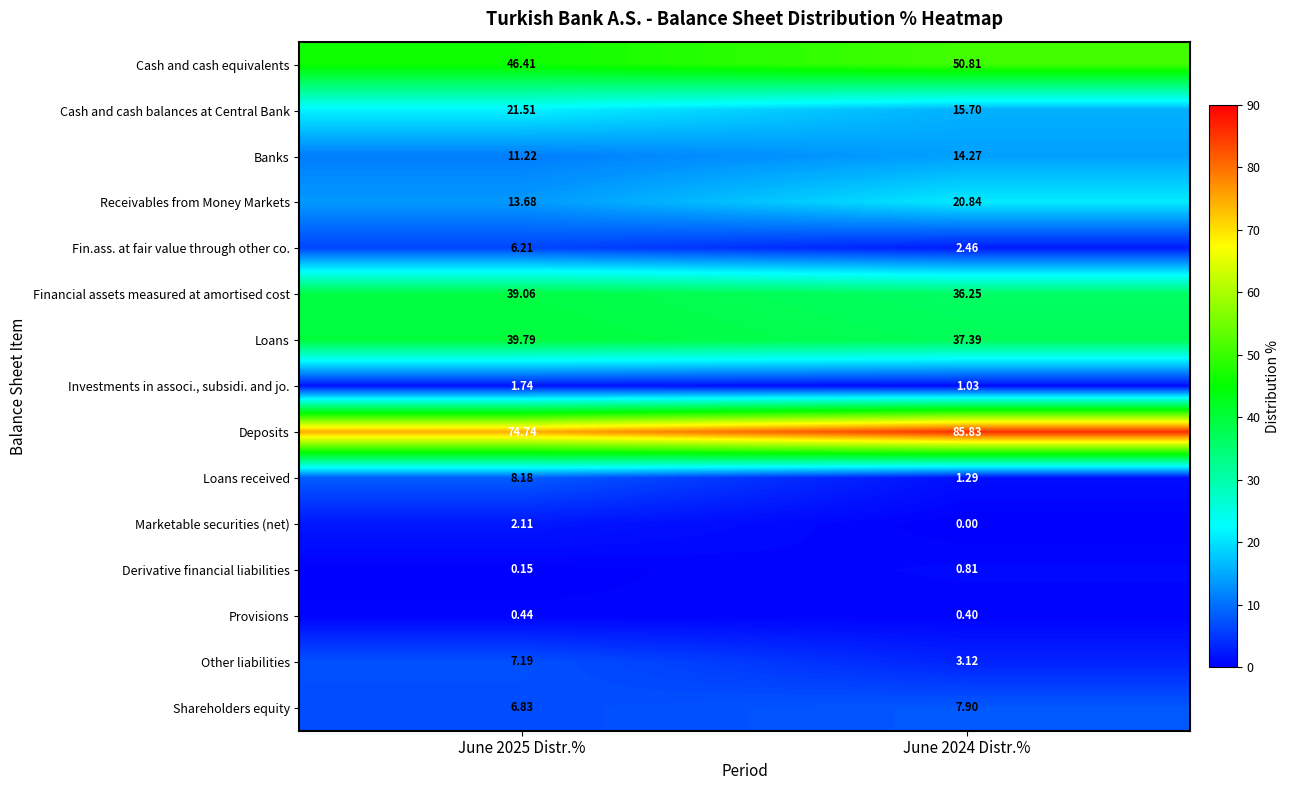

What is the total value across all series at June 2025 Distr.%?

279.3